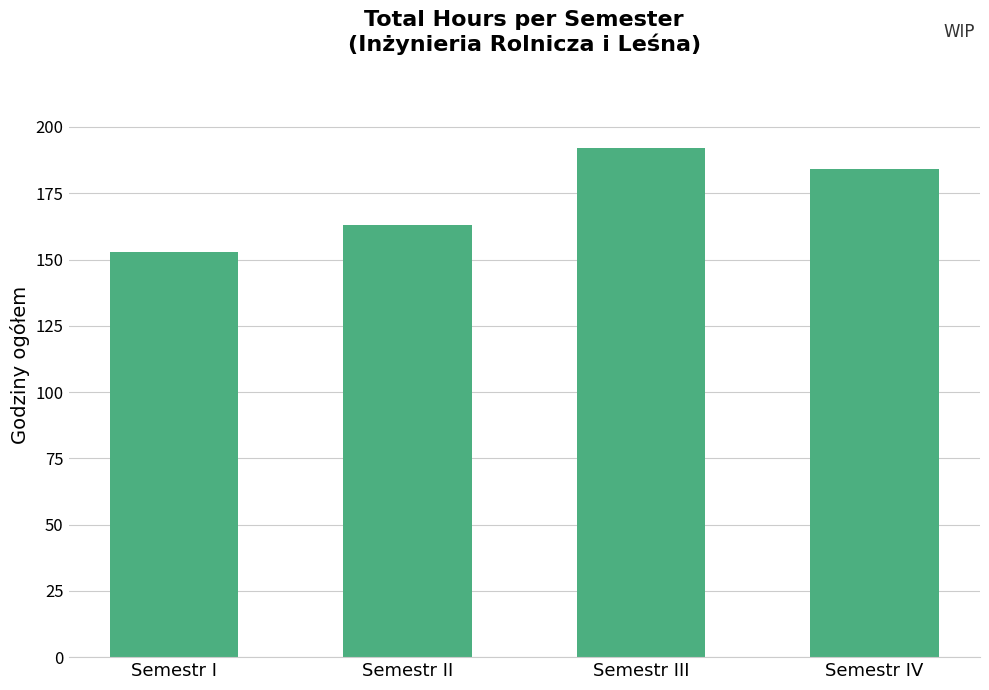

Rank the categories by value from lowest to highest.

Semestr I, Semestr II, Semestr IV, Semestr III